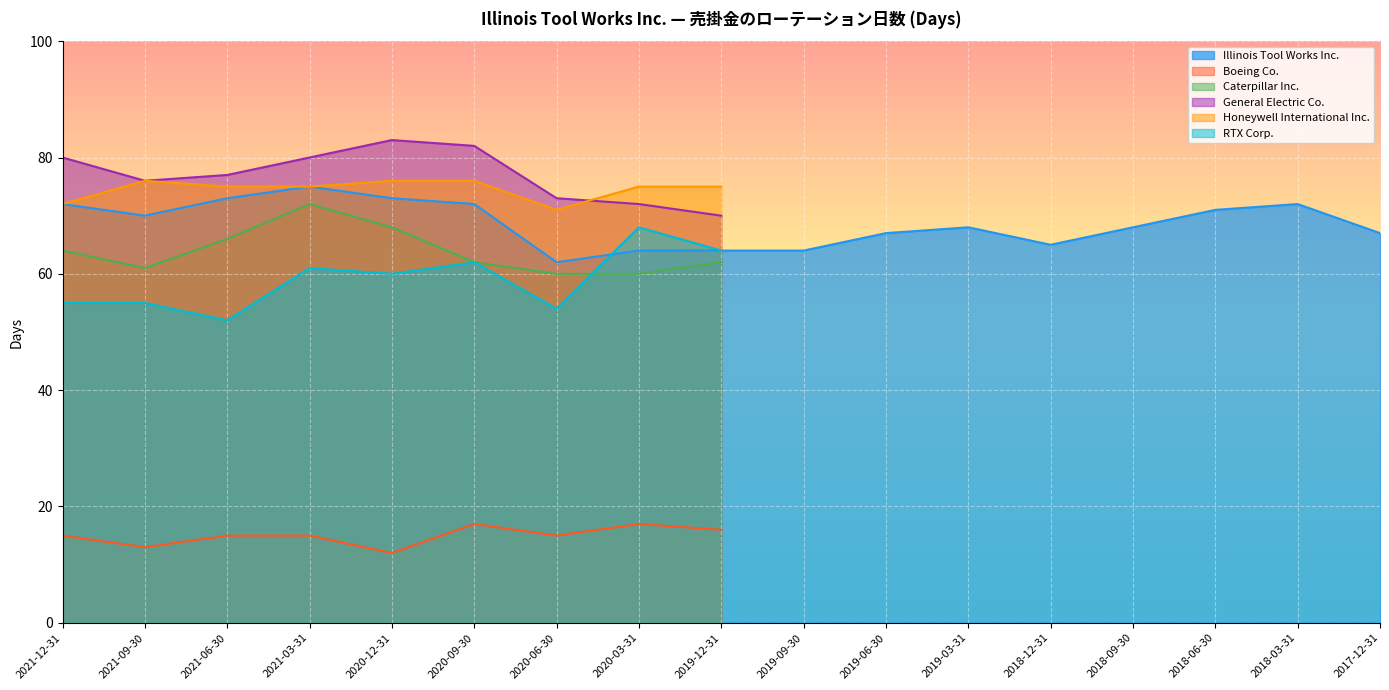

What is the sum of all RTX Corp. values?

531